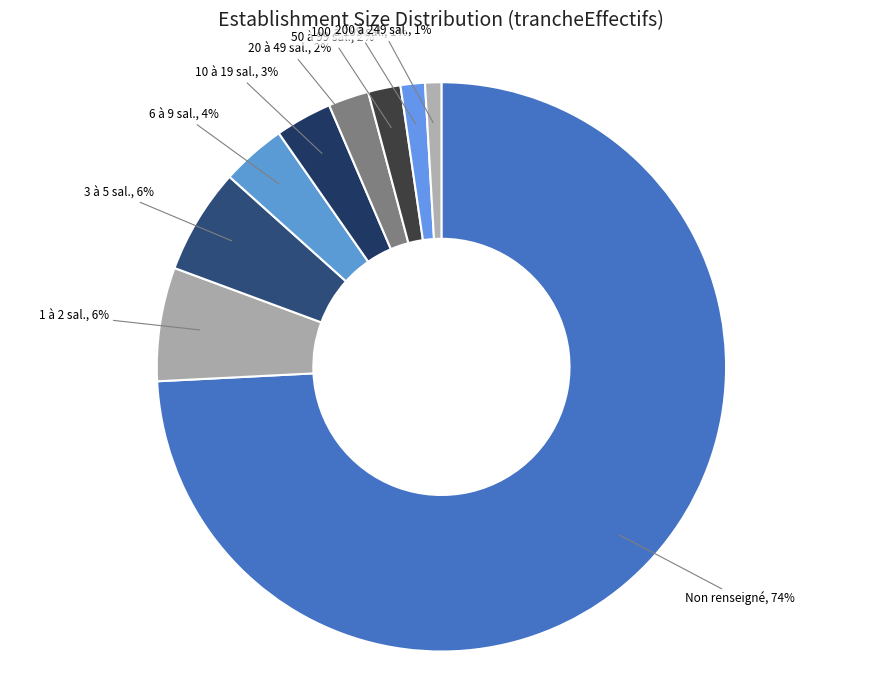

How many segments does this pie chart have?

9